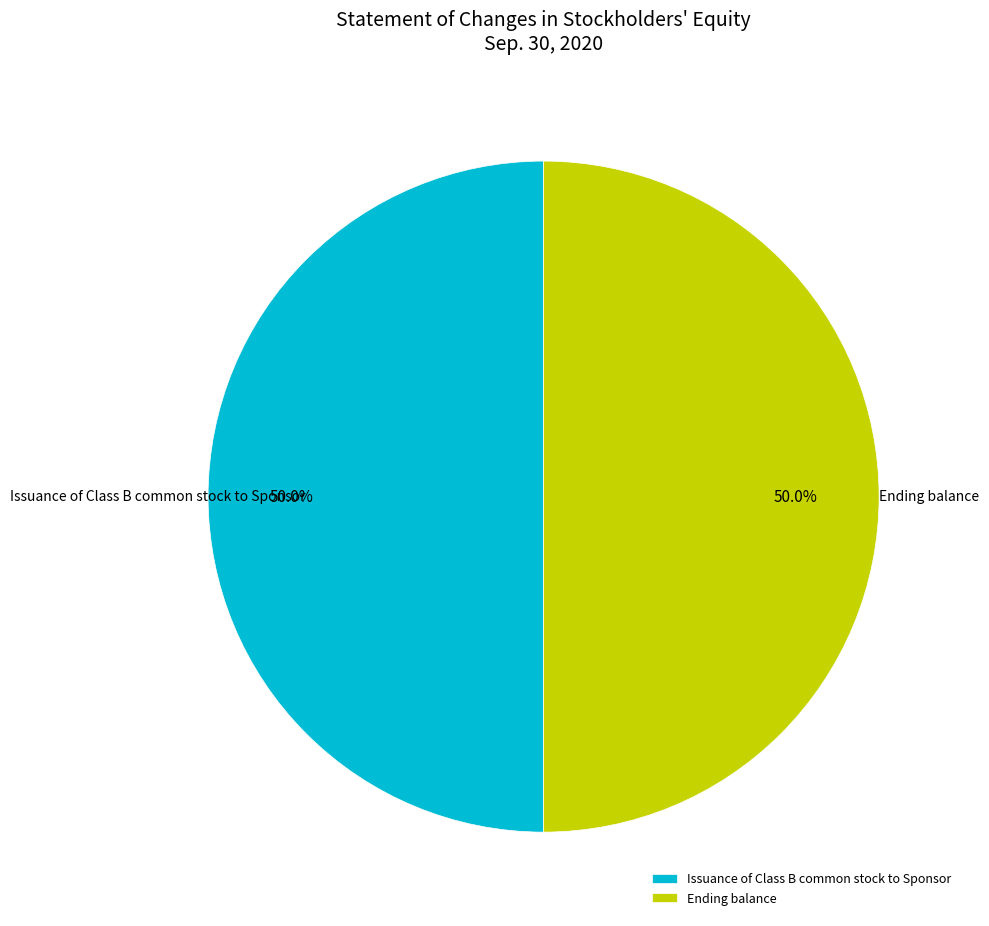

Is the sum of Issuance of Class B common stock to Sponsor and Ending balance greater than half?

Yes